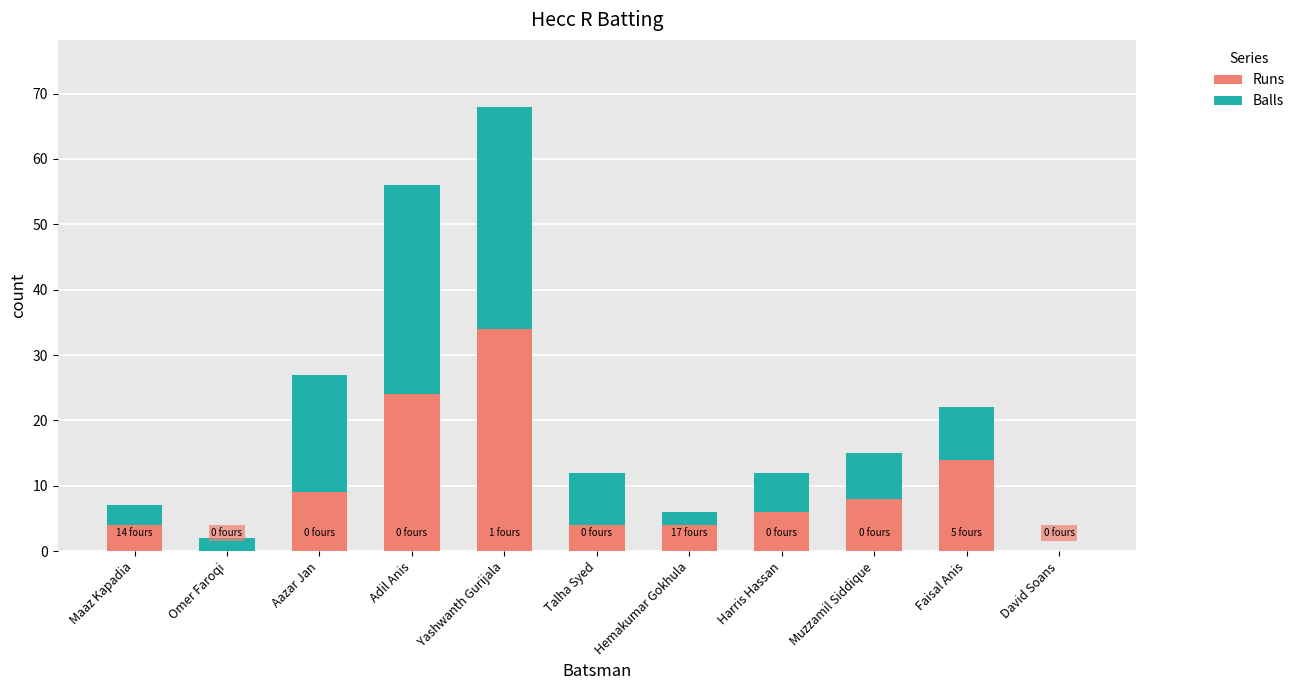

What is the sum of the Runs values at Muzzamil Siddique and Faisal Anis?

22